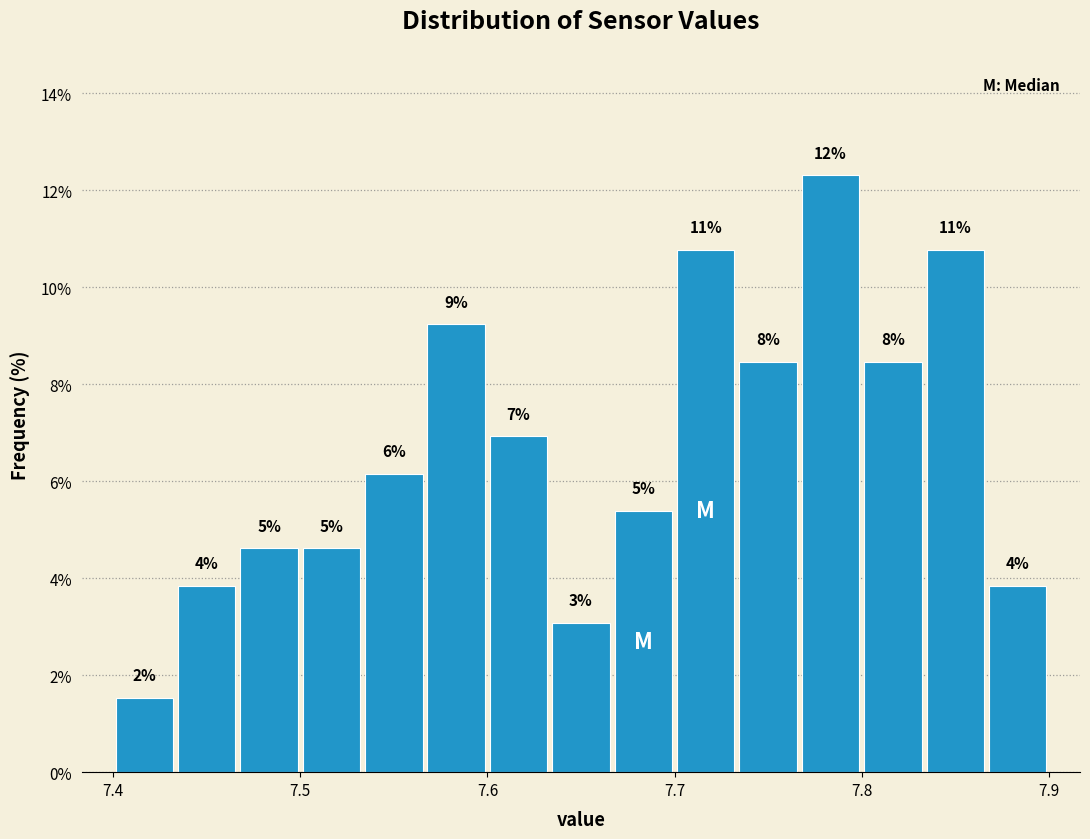

Read against the x-axis, roughly where is the centre of the tallest bar?

7.78